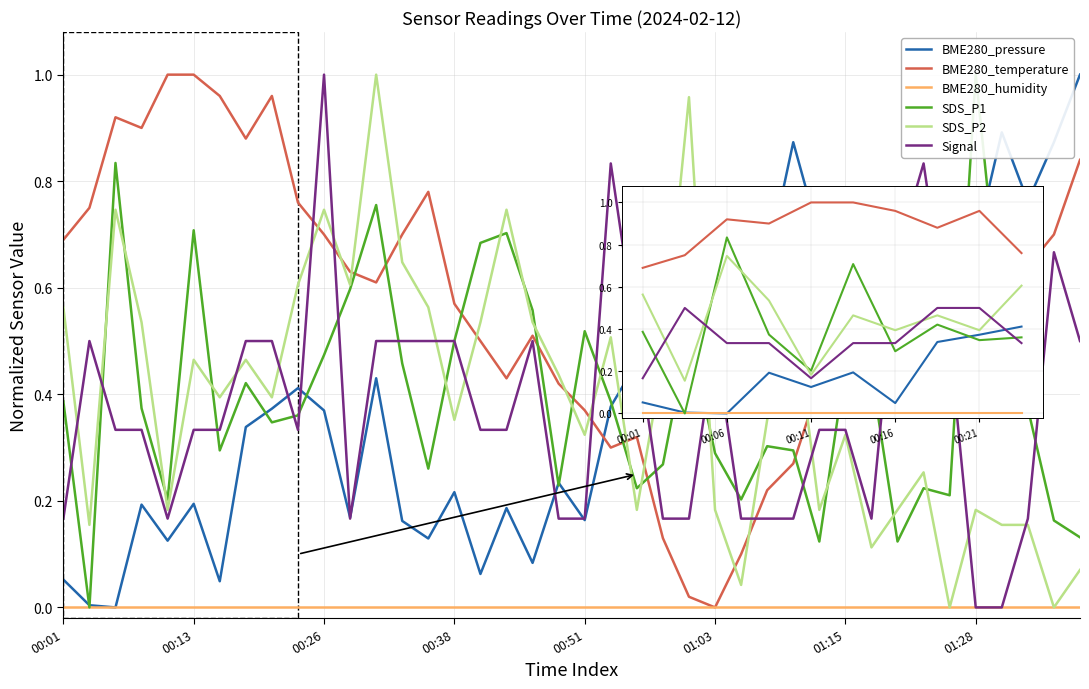

True or false: SDS_P2 and Signal intersect in this chart.

True